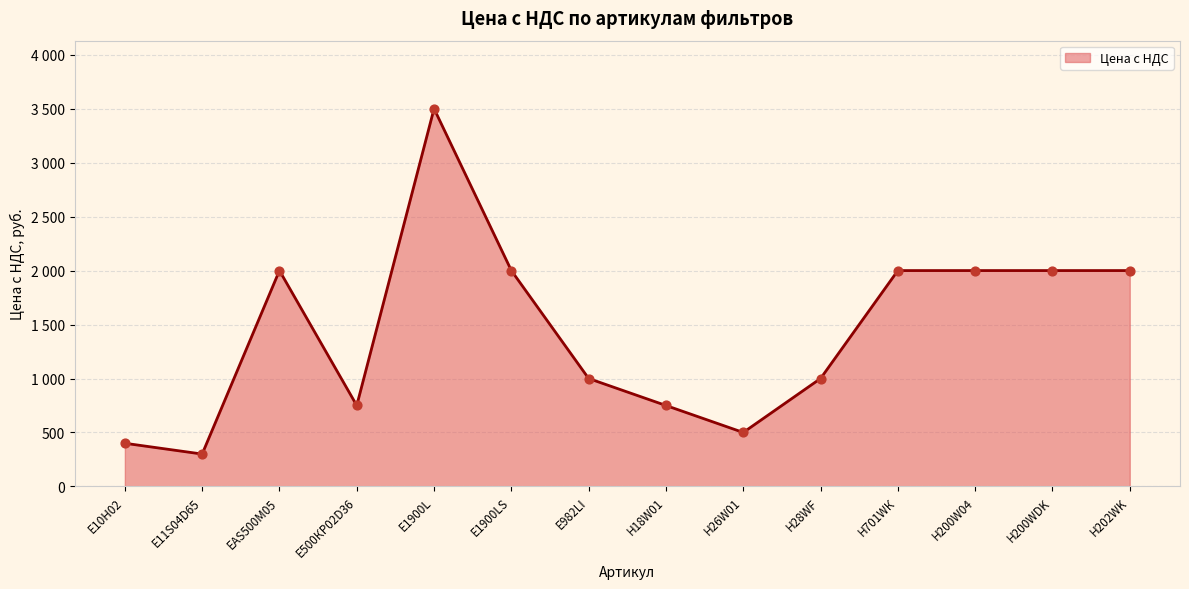

Between Н200W04 and H28WF, which is larger?

Н200W04